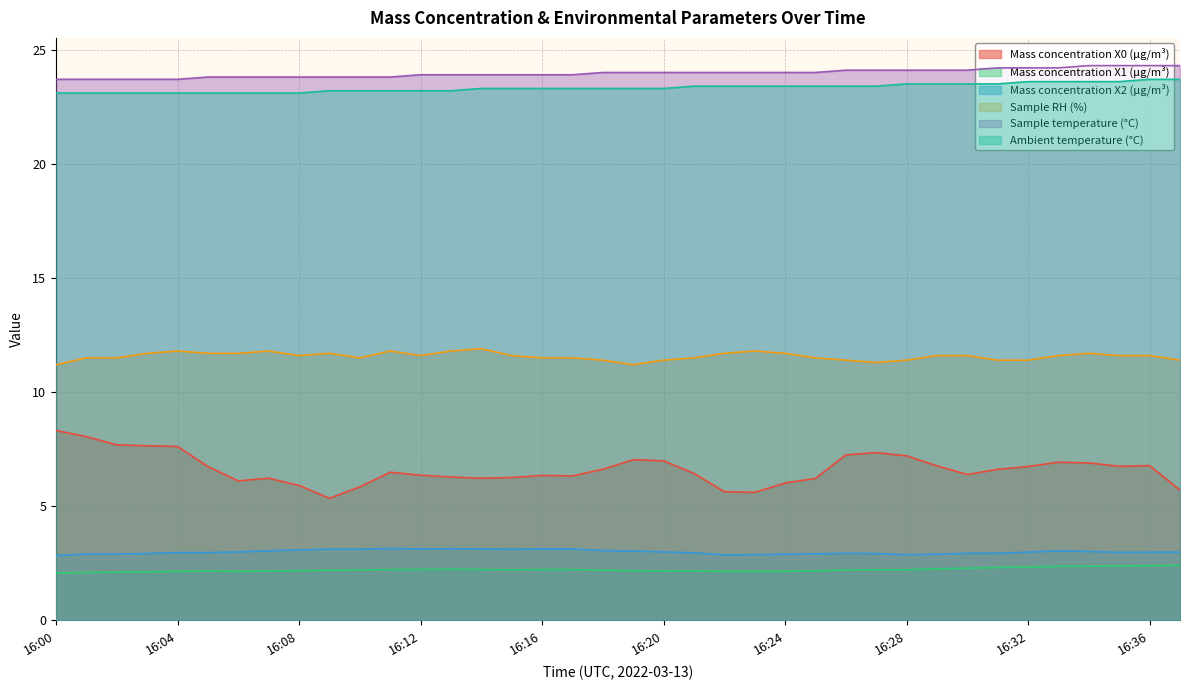

The value of Mass concentration X0 (μg/m³) at 16:20 is 4.0. True or false?

False